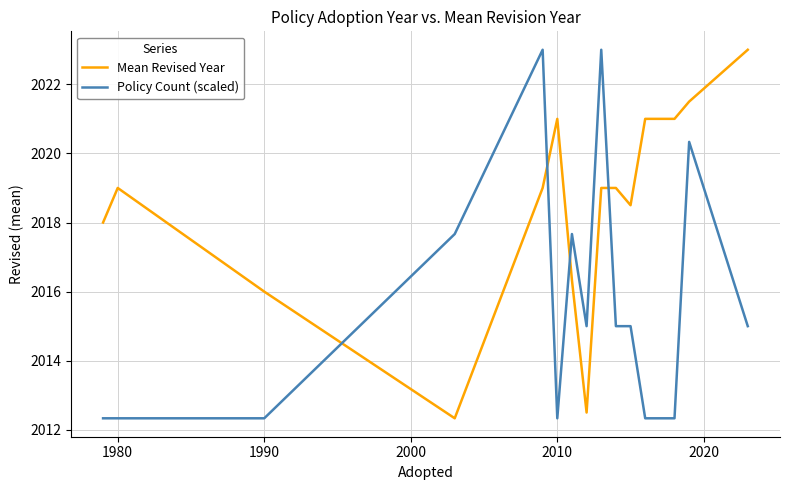

List the series in order of their overall mean, lowest first.

Policy Count (scaled), Mean Revised Year